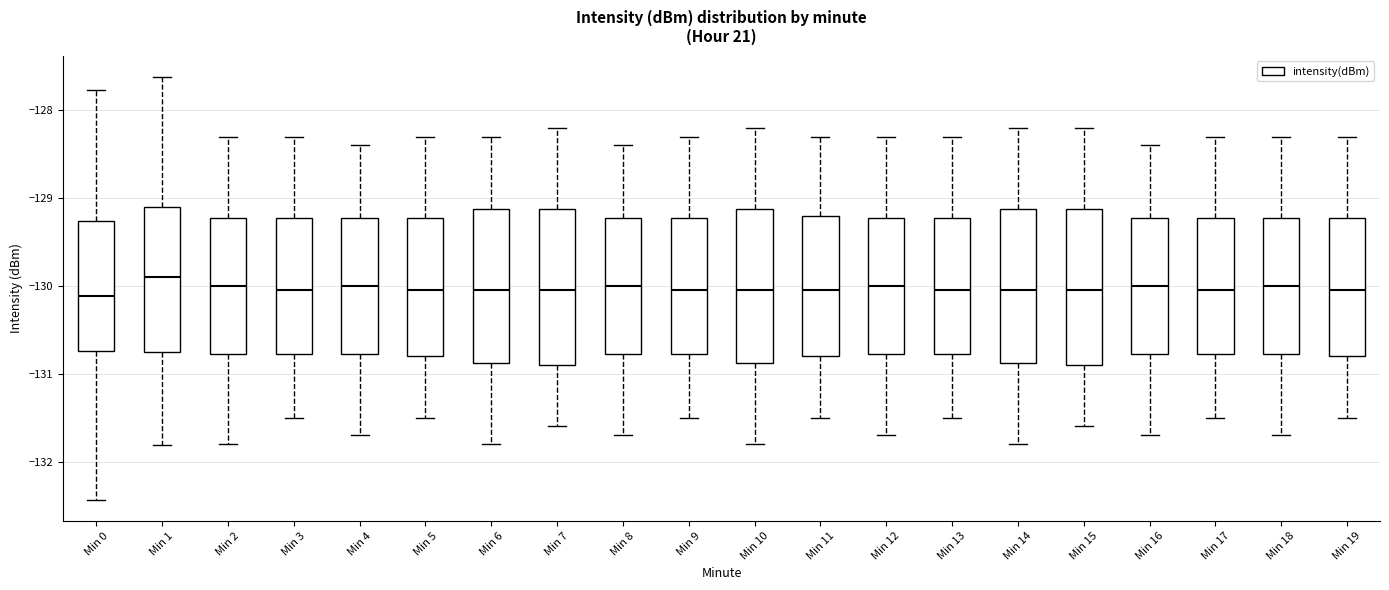

Where does the median line of the box for Min 15 sit on the y-axis? The values are not printed on the chart, so give them approximately, as read against the axis.

-130.0